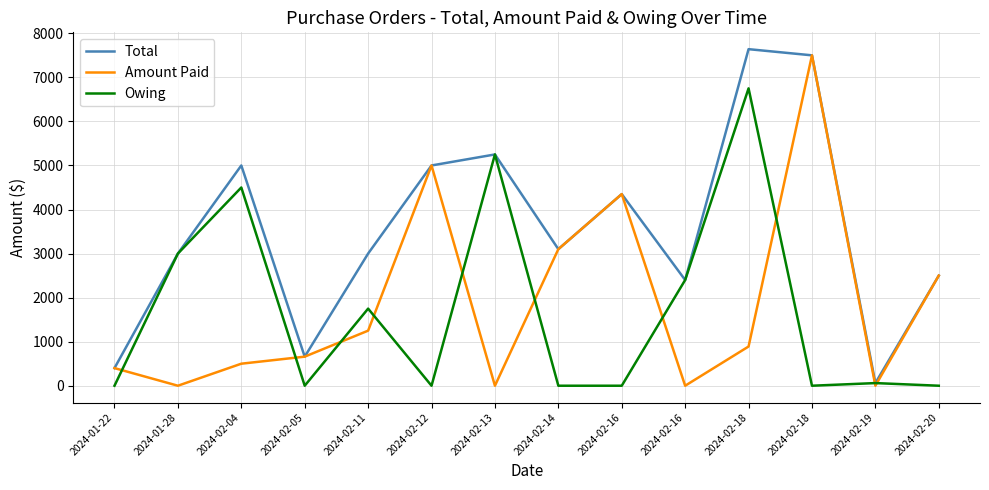

What is the total value across all series at 2024-02-05?

1320